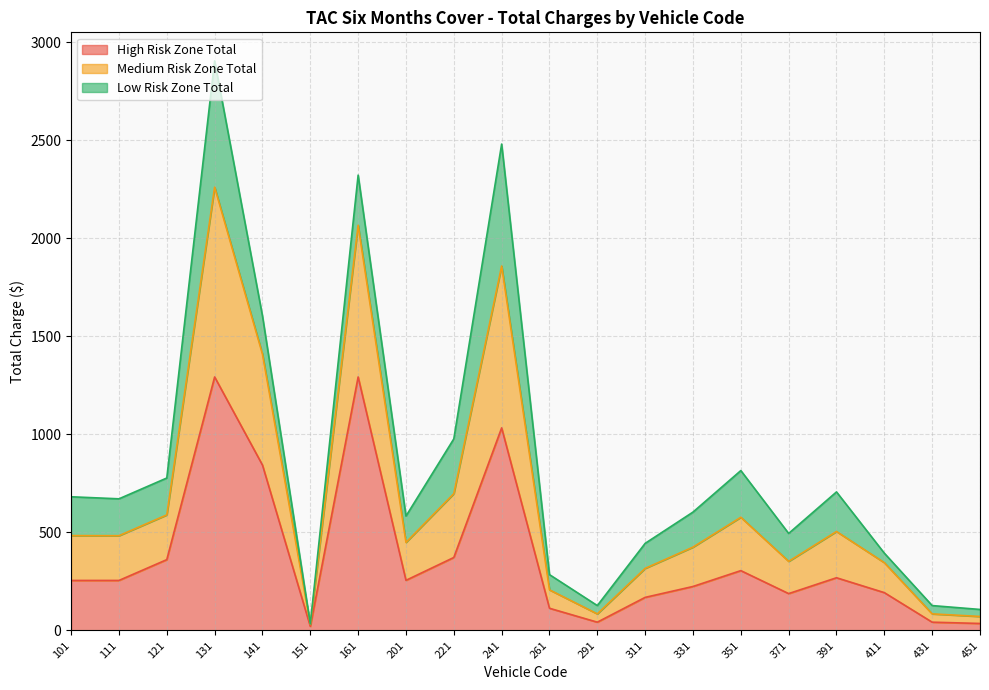

Is it true that High Risk Zone Total equals 425.5 at 131?

False